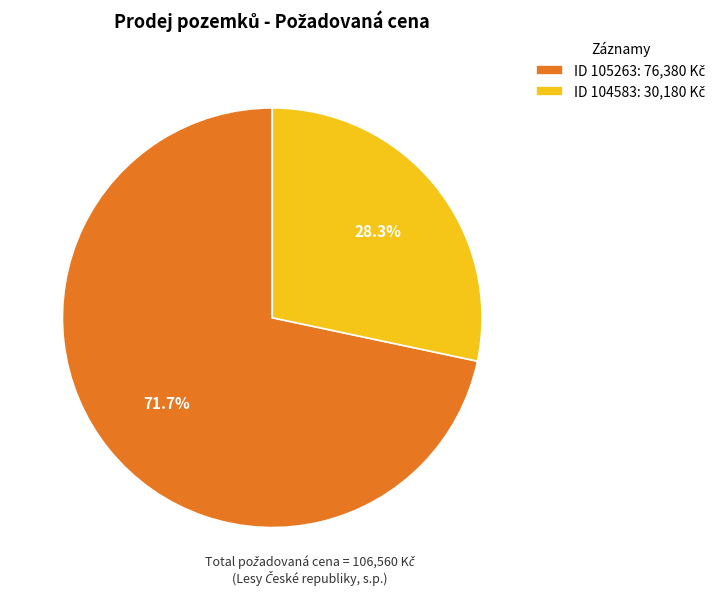

Is there any slice that represents more than half of the pie?

Yes